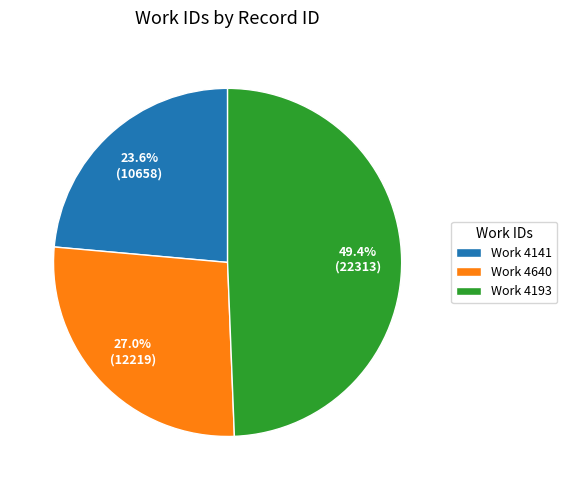

Does Work 4193 account for over 50% of the chart?

No